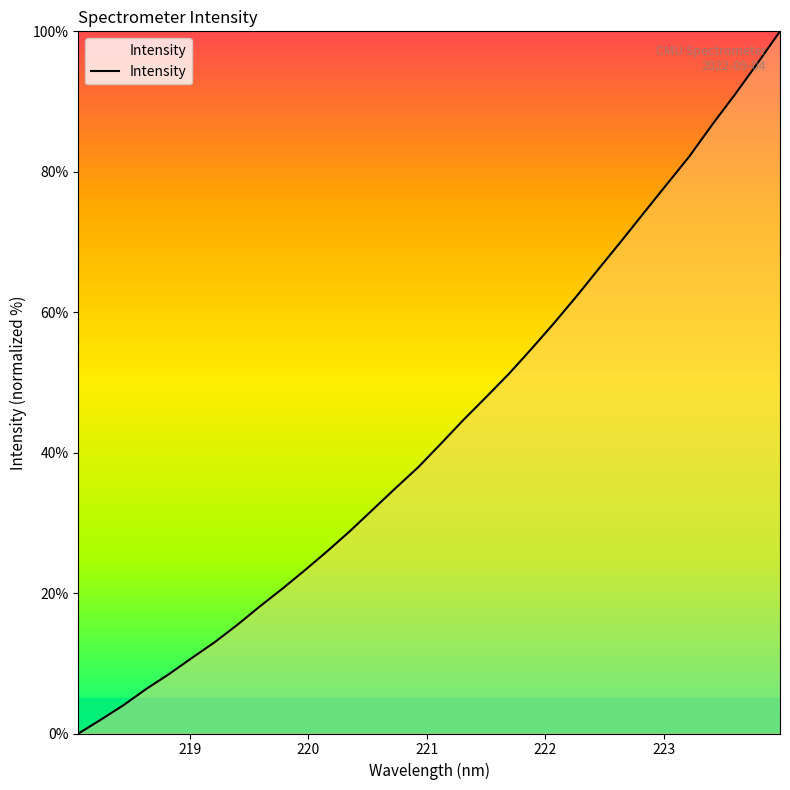

What is the difference between the maximum and minimum values?

100.0